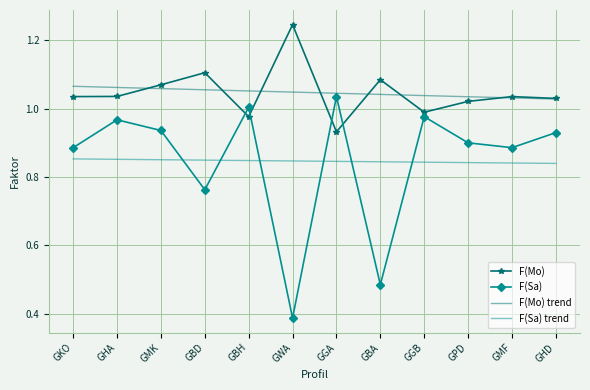

What position from the left is GMK?

3